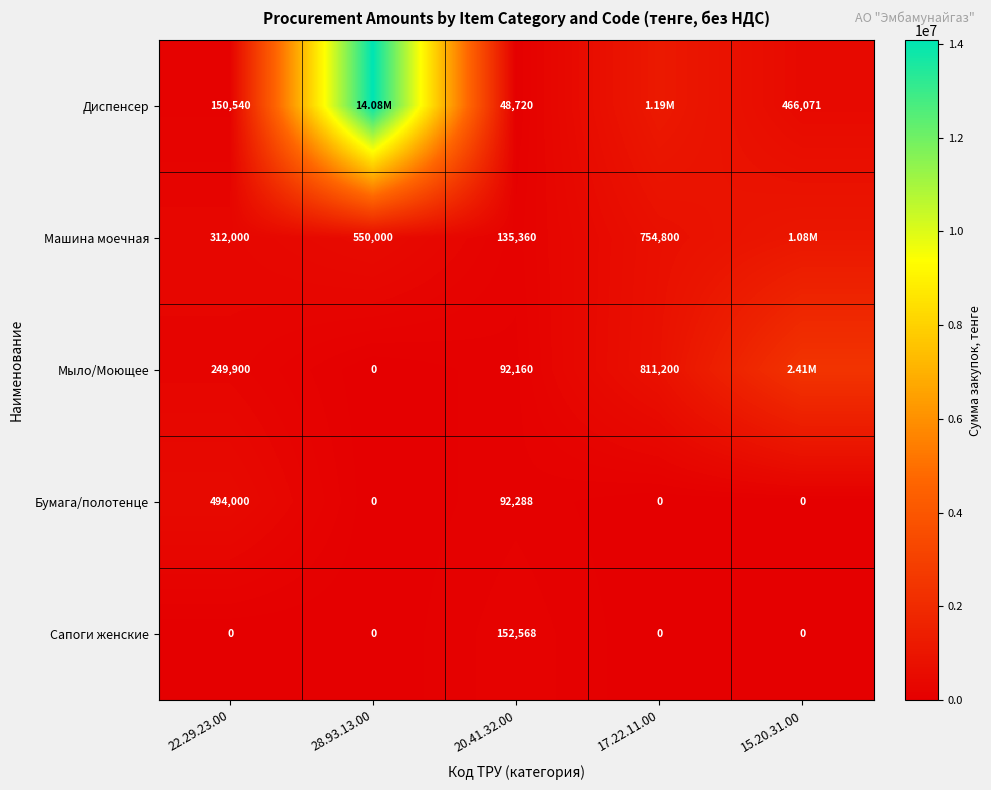

What is the sum of the Бумага/полотенце values at 22.29.23.00 and 17.22.11.00?

494000